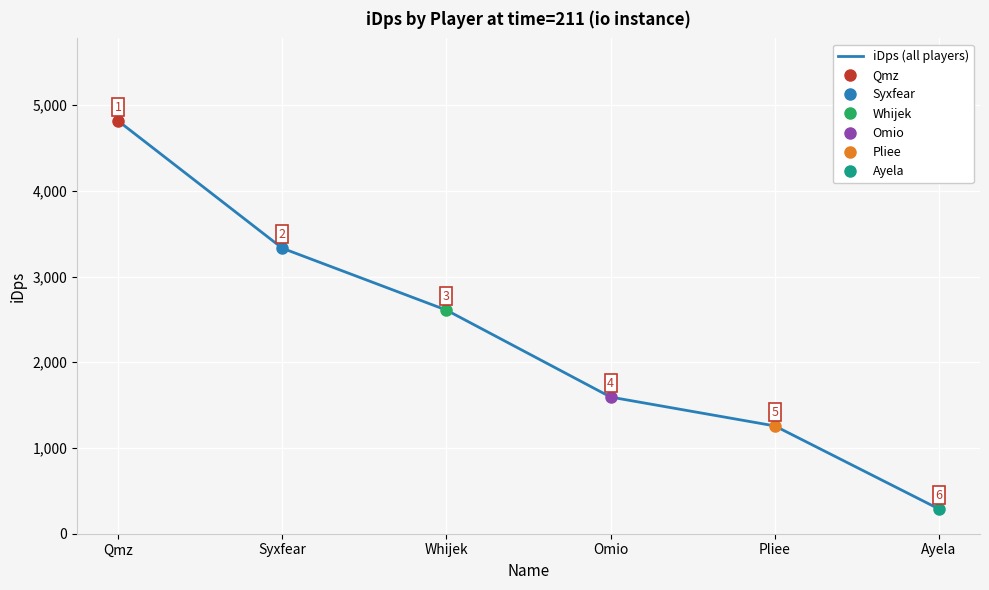

What is the difference between the maximum and minimum values?

4526.7